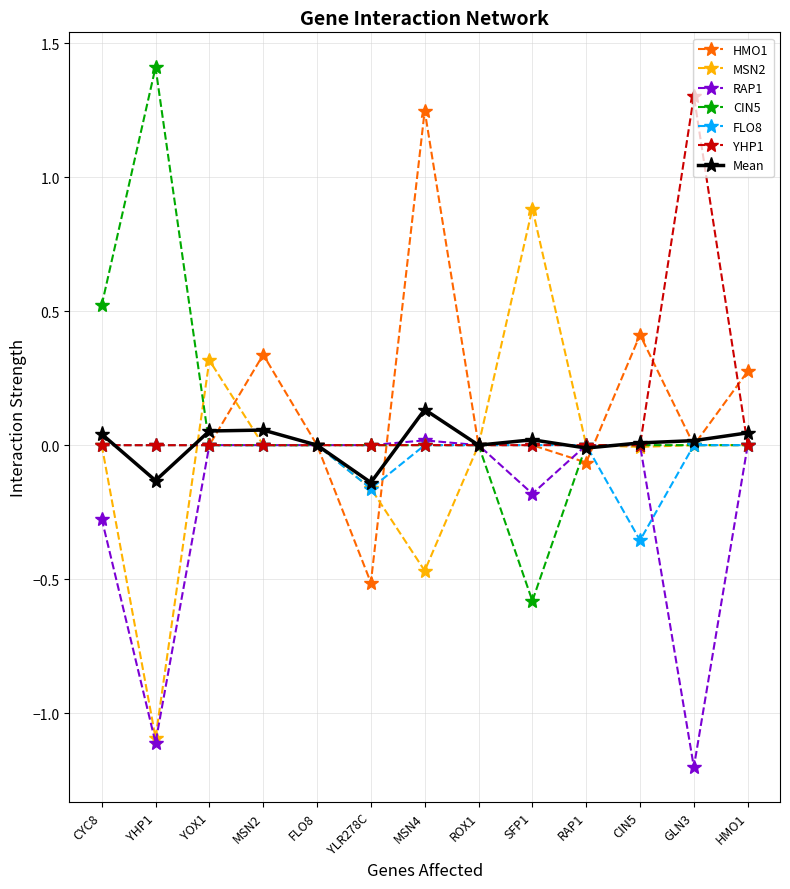

What is the greatest value displayed?

1.4